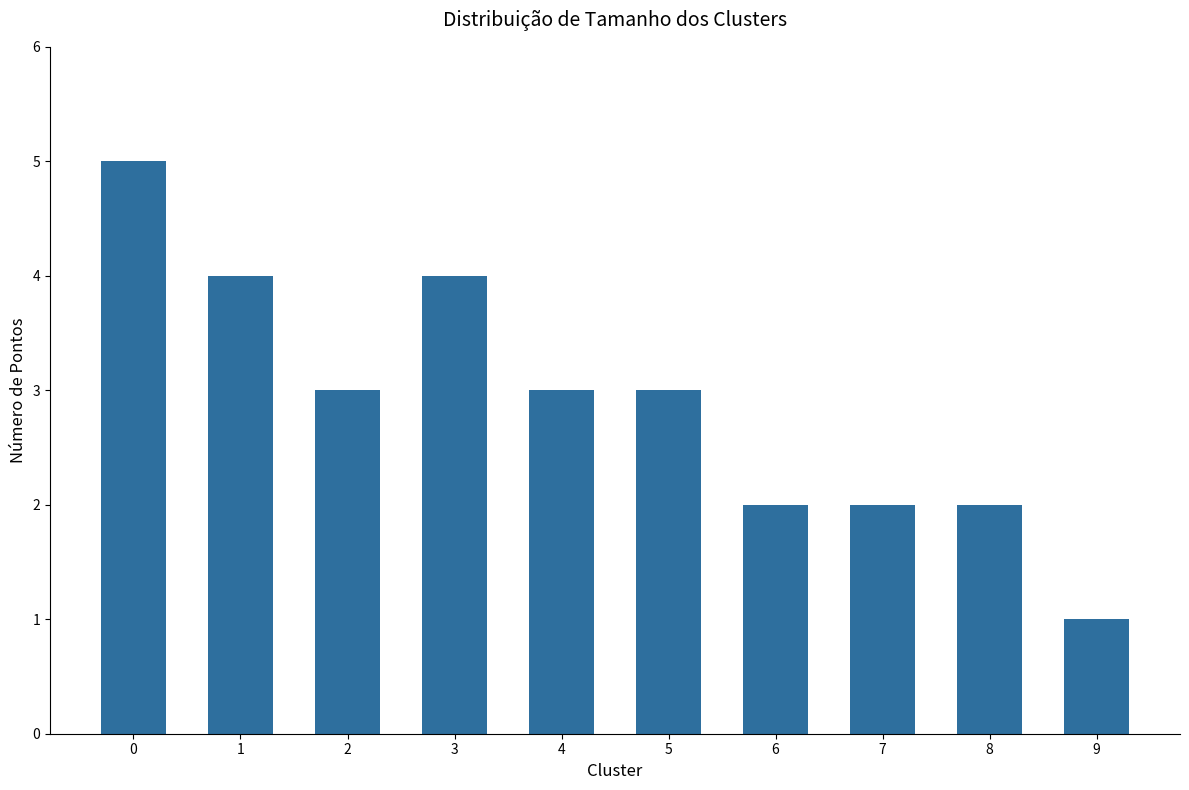

What is the sum of all values?

29